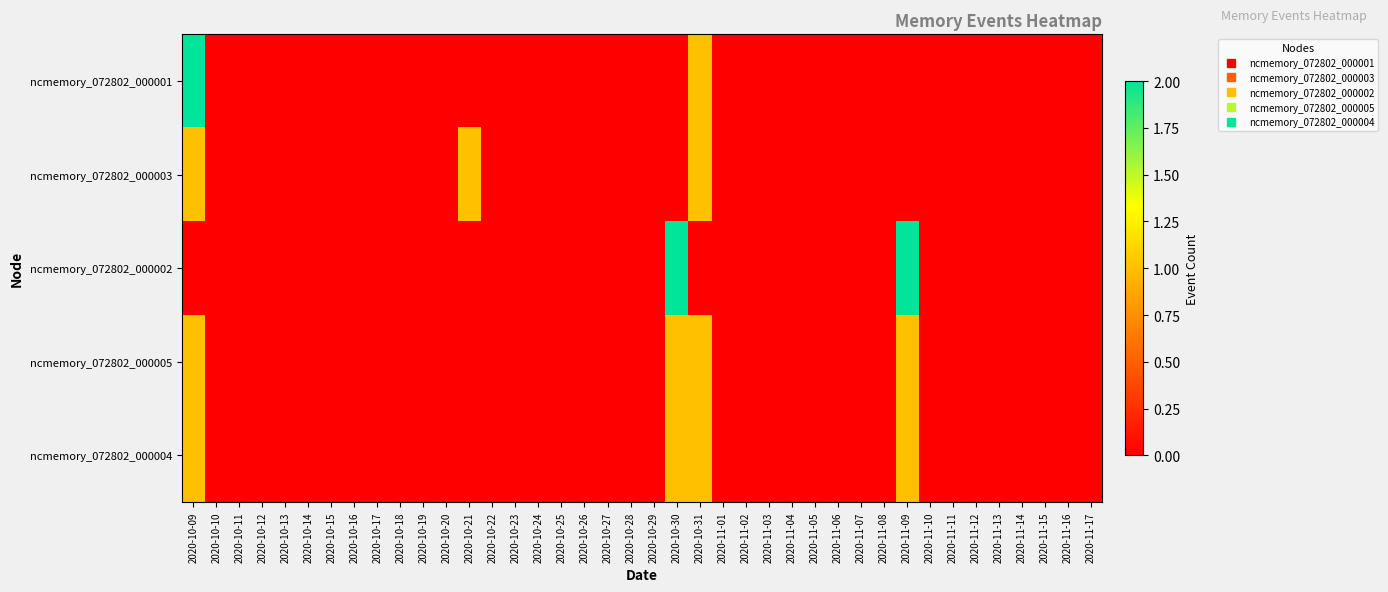

Reading left to right, list all the values displayed in this chart.

ncmemory_072802_000001: 2020-10-09=2	2020-10-10=0	2020-10-11=0	2020-10-12=0	2020-10-13=0	2020-10-14=0	2020-10-15=0	2020-10-16=0	2020-10-17=0	2020-10-18=0	2020-10-19=0	2020-10-20=0	2020-10-21=0	2020-10-22=0	2020-10-23=0	2020-10-24=0	2020-10-25=0	2020-10-26=0	2020-10-27=0	2020-10-28=0	2020-10-29=0	2020-10-30=0	2020-10-31=1	2020-11-01=0	2020-11-02=0	2020-11-03=0	2020-11-04=0	2020-11-05=0	2020-11-06=0	2020-11-07=0	2020-11-08=0	2020-11-09=0	2020-11-10=0	2020-11-11=0	2020-11-12=0	2020-11-13=0	2020-11-14=0	2020-11-15=0	2020-11-16=0	2020-11-17=0
ncmemory_072802_000003: 2020-10-09=1	2020-10-10=0	2020-10-11=0	2020-10-12=0	2020-10-13=0	2020-10-14=0	2020-10-15=0	2020-10-16=0	2020-10-17=0	2020-10-18=0	2020-10-19=0	2020-10-20=0	2020-10-21=1	2020-10-22=0	2020-10-23=0	2020-10-24=0	2020-10-25=0	2020-10-26=0	2020-10-27=0	2020-10-28=0	2020-10-29=0	2020-10-30=0	2020-10-31=1	2020-11-01=0	2020-11-02=0	2020-11-03=0	2020-11-04=0	2020-11-05=0	2020-11-06=0	2020-11-07=0	2020-11-08=0	2020-11-09=0	2020-11-10=0	2020-11-11=0	2020-11-12=0	2020-11-13=0	2020-11-14=0	2020-11-15=0	2020-11-16=0	2020-11-17=0
ncmemory_072802_000002: 2020-10-09=0	2020-10-10=0	2020-10-11=0	2020-10-12=0	2020-10-13=0	2020-10-14=0	2020-10-15=0	2020-10-16=0	2020-10-17=0	2020-10-18=0	2020-10-19=0	2020-10-20=0	2020-10-21=0	2020-10-22=0	2020-10-23=0	2020-10-24=0	2020-10-25=0	2020-10-26=0	2020-10-27=0	2020-10-28=0	2020-10-29=0	2020-10-30=2	2020-10-31=0	2020-11-01=0	2020-11-02=0	2020-11-03=0	2020-11-04=0	2020-11-05=0	2020-11-06=0	2020-11-07=0	2020-11-08=0	2020-11-09=2	2020-11-10=0	2020-11-11=0	2020-11-12=0	2020-11-13=0	2020-11-14=0	2020-11-15=0	2020-11-16=0	2020-11-17=0
ncmemory_072802_000005: 2020-10-09=1	2020-10-10=0	2020-10-11=0	2020-10-12=0	2020-10-13=0	2020-10-14=0	2020-10-15=0	2020-10-16=0	2020-10-17=0	2020-10-18=0	2020-10-19=0	2020-10-20=0	2020-10-21=0	2020-10-22=0	2020-10-23=0	2020-10-24=0	2020-10-25=0	2020-10-26=0	2020-10-27=0	2020-10-28=0	2020-10-29=0	2020-10-30=1	2020-10-31=1	2020-11-01=0	2020-11-02=0	2020-11-03=0	2020-11-04=0	2020-11-05=0	2020-11-06=0	2020-11-07=0	2020-11-08=0	2020-11-09=1	2020-11-10=0	2020-11-11=0	2020-11-12=0	2020-11-13=0	2020-11-14=0	2020-11-15=0	2020-11-16=0	2020-11-17=0
ncmemory_072802_000004: 2020-10-09=1	2020-10-10=0	2020-10-11=0	2020-10-12=0	2020-10-13=0	2020-10-14=0	2020-10-15=0	2020-10-16=0	2020-10-17=0	2020-10-18=0	2020-10-19=0	2020-10-20=0	2020-10-21=0	2020-10-22=0	2020-10-23=0	2020-10-24=0	2020-10-25=0	2020-10-26=0	2020-10-27=0	2020-10-28=0	2020-10-29=0	2020-10-30=1	2020-10-31=1	2020-11-01=0	2020-11-02=0	2020-11-03=0	2020-11-04=0	2020-11-05=0	2020-11-06=0	2020-11-07=0	2020-11-08=0	2020-11-09=1	2020-11-10=0	2020-11-11=0	2020-11-12=0	2020-11-13=0	2020-11-14=0	2020-11-15=0	2020-11-16=0	2020-11-17=0